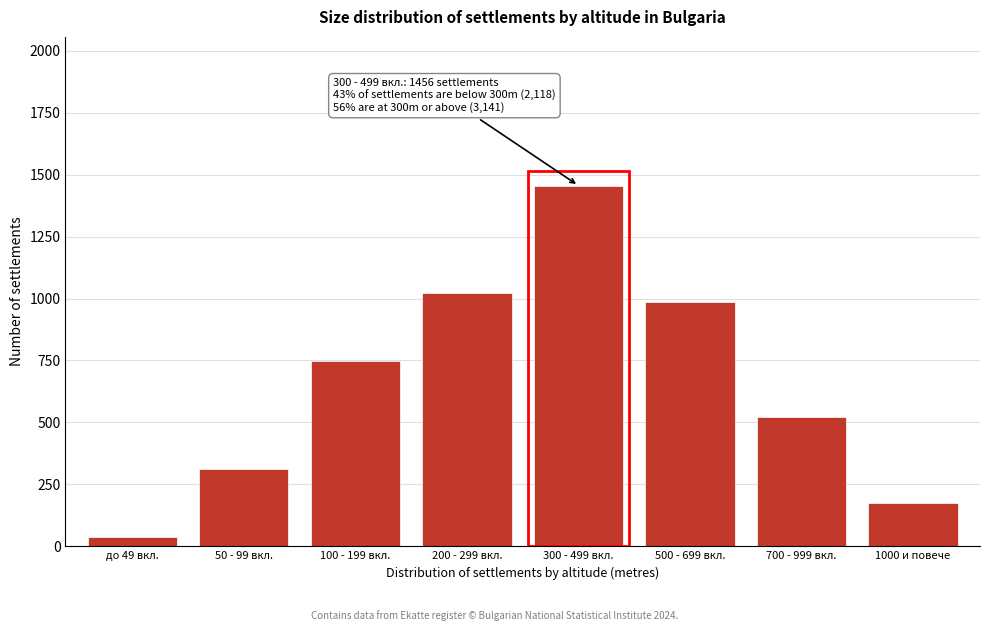

Reading left to right, list all the values displayed in this chart.

до 49 вкл.=37	50 - 99 вкл.=312	100 - 199 вкл.=748	200 - 299 вкл.=1021	300 - 499 вкл.=1456	500 - 699 вкл.=987	700 - 999 вкл.=523	1000 и повече=175